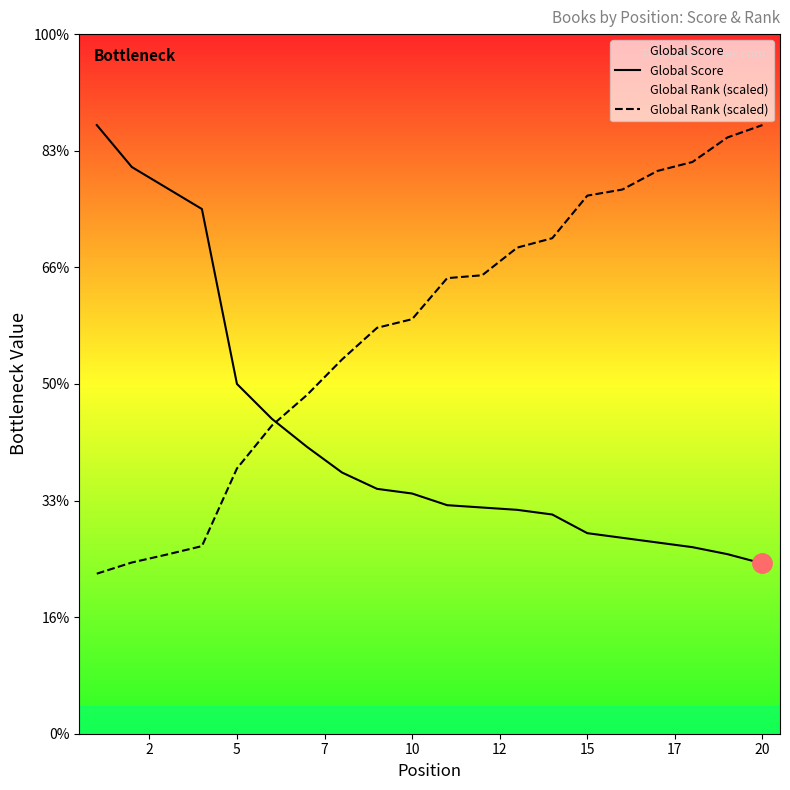

True or false: Global Score and Global Rank (scaled) cross at least once.

True